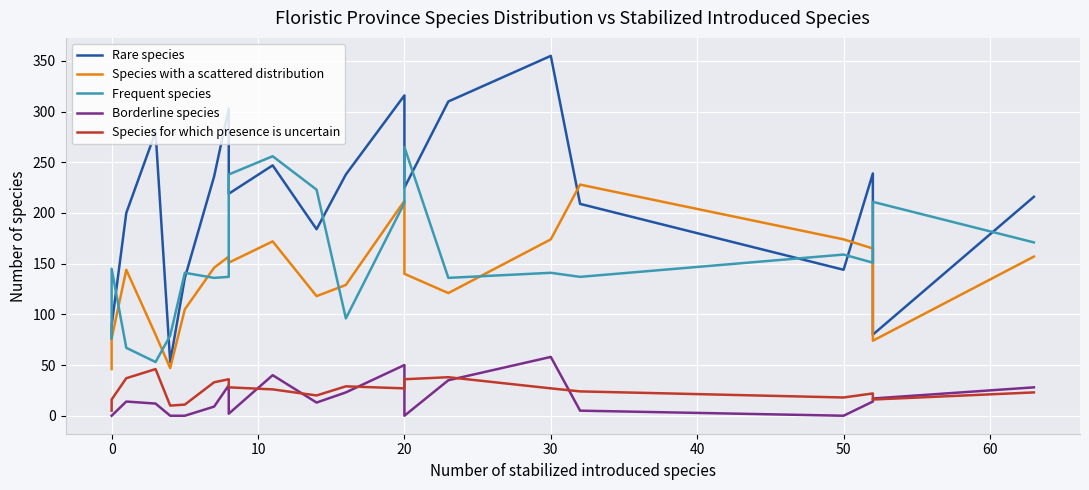

In Rare species, how many points are lower than both neighbors (excluding endpoints)?

6